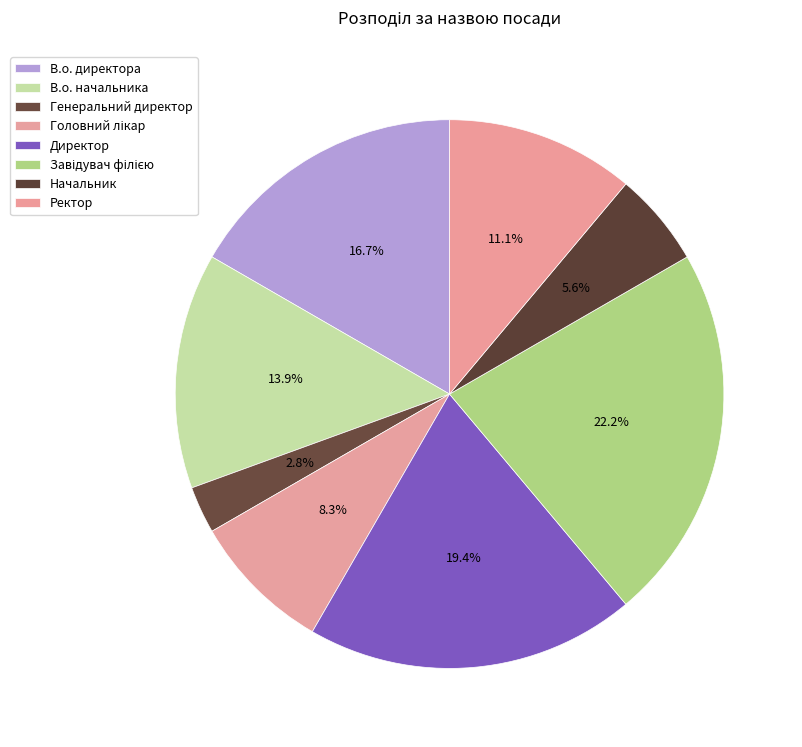

Do В.о. начальника and Головний лікар together represent more than half of the pie?

No